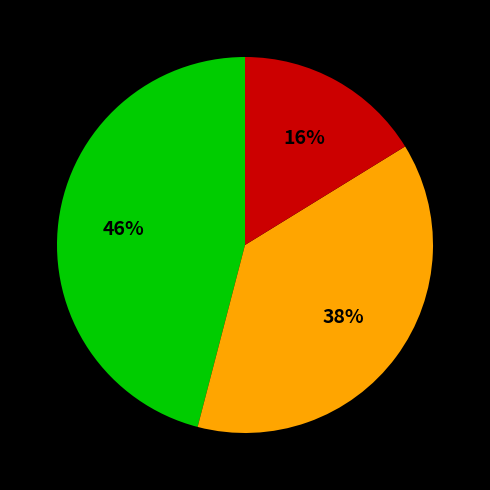

Count the number of slices in the pie.

3